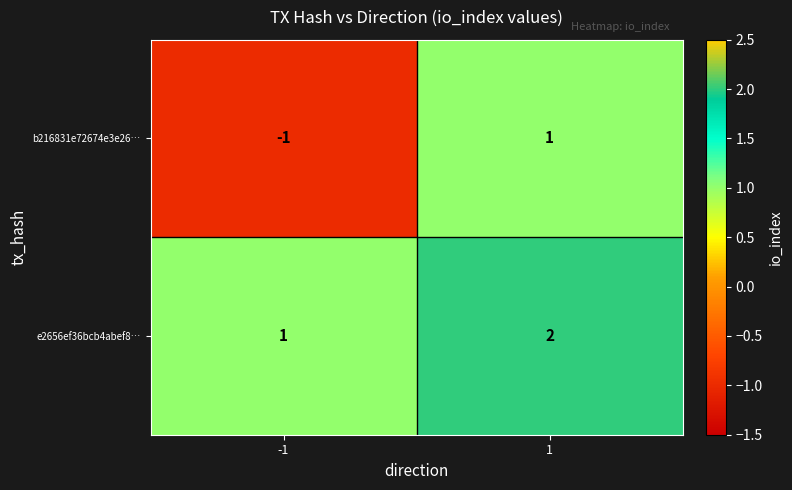

Which series has the largest total across all categories?

e2656ef36bcb4abef8…